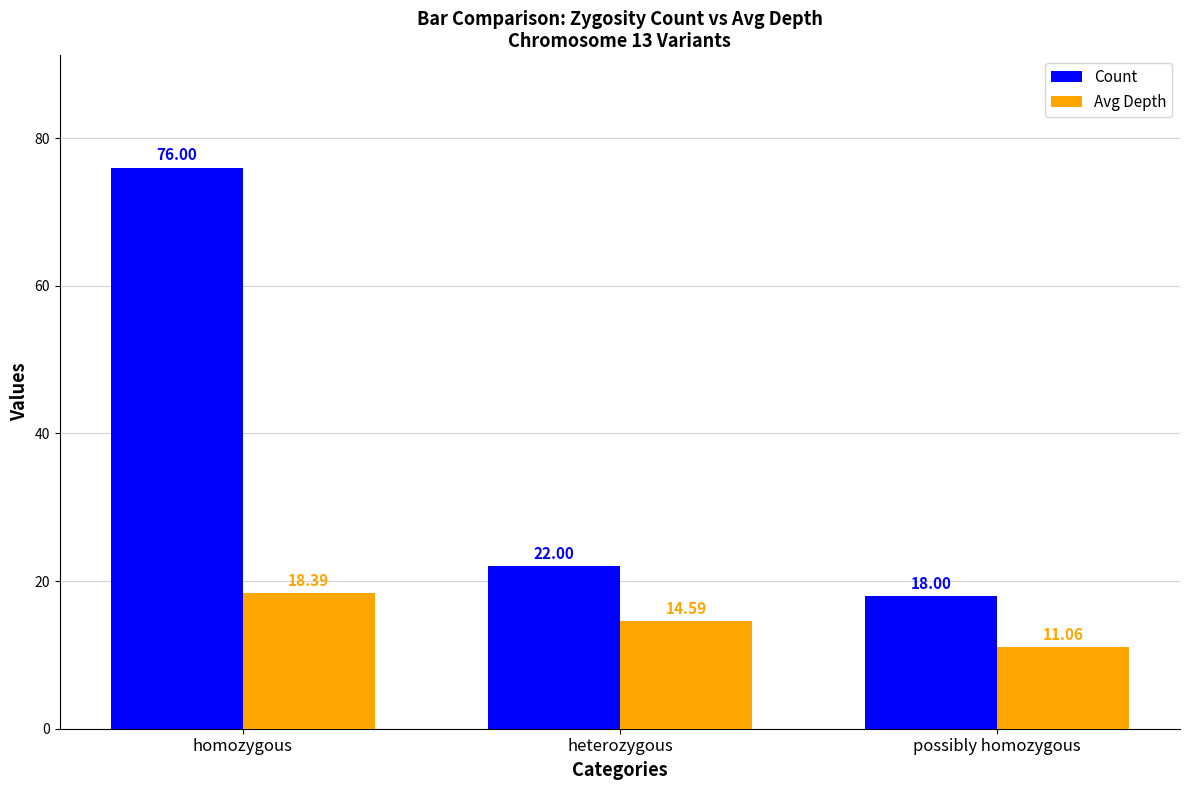

How many bars are there in each group?

2